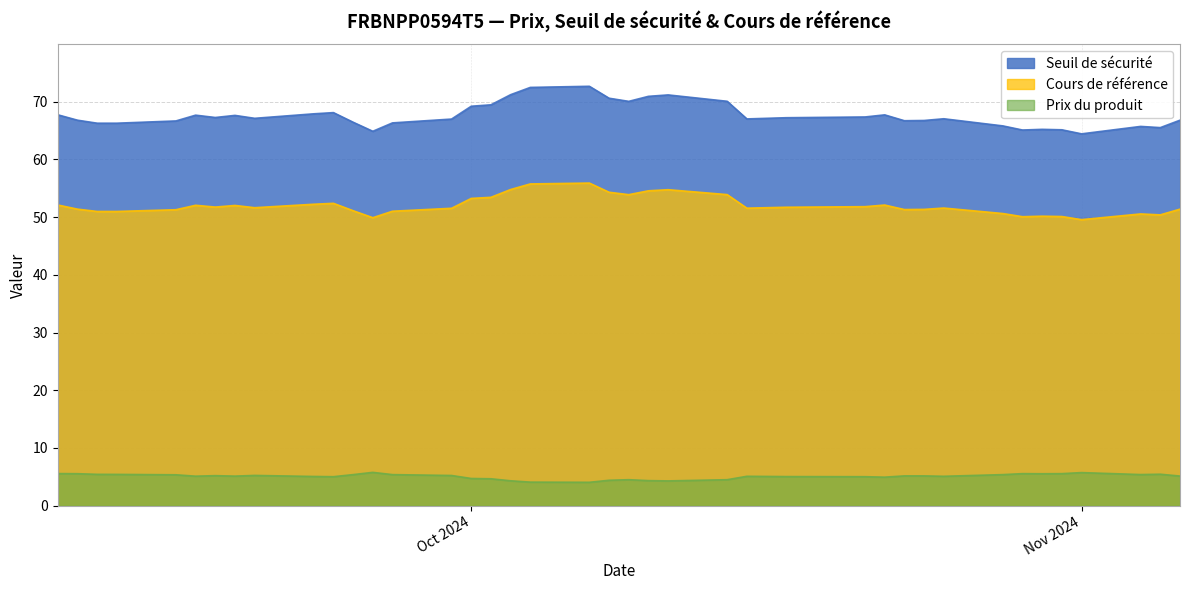

Read the Prix du produit value at 2024-10-25.

5.1